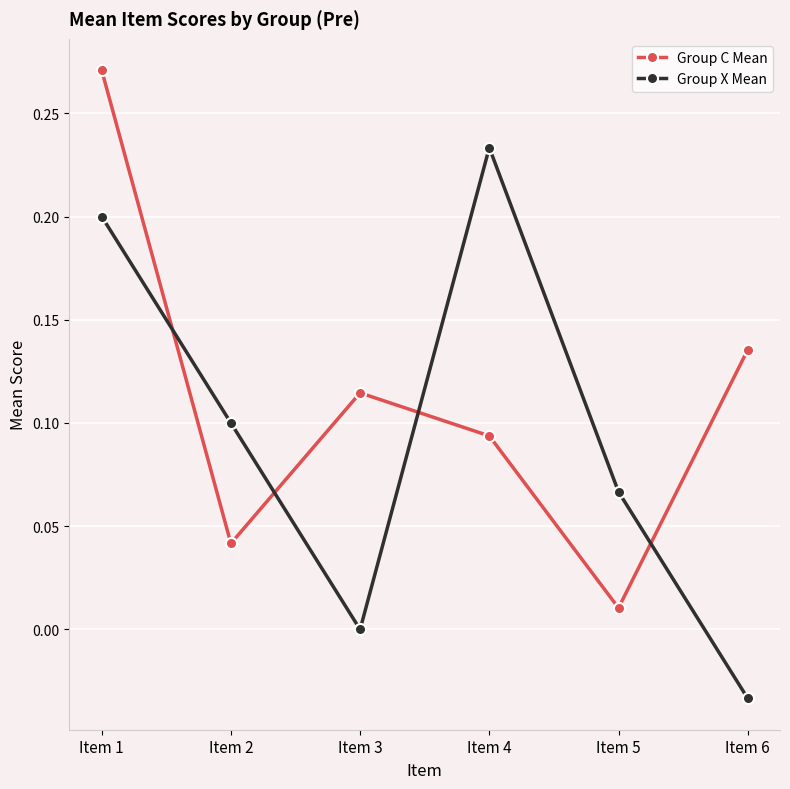

List the series in order of their overall mean, lowest first.

Group X Mean, Group C Mean